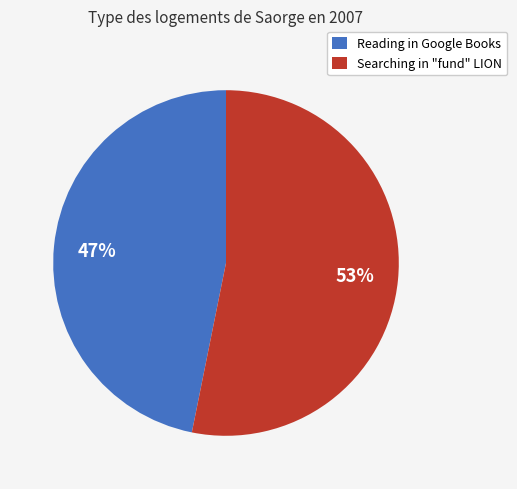

Rank the categories by value from lowest to highest.

Reading in Google Books, Searching in "fund" LION